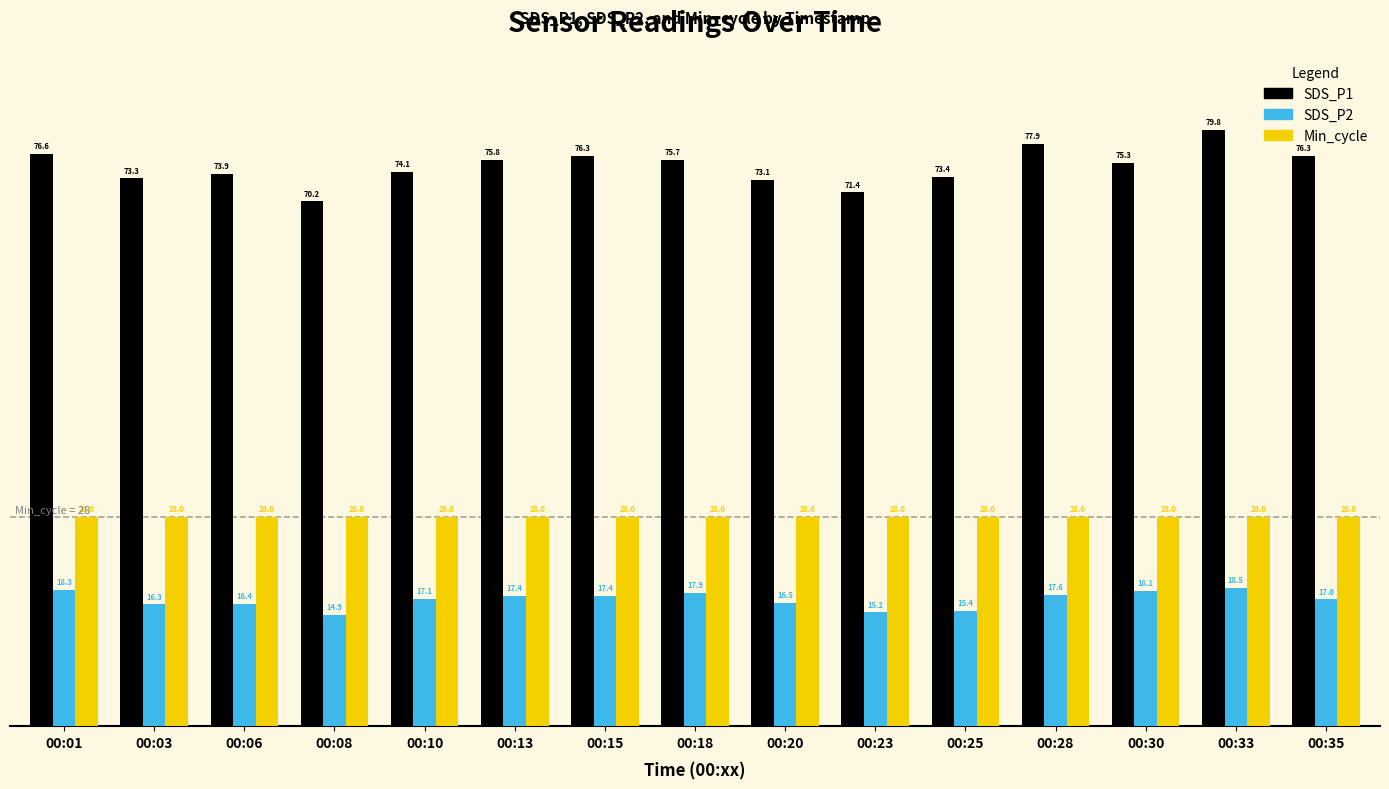

The SDS_P2 series shows 7.9 at 00:25. True or false?

False